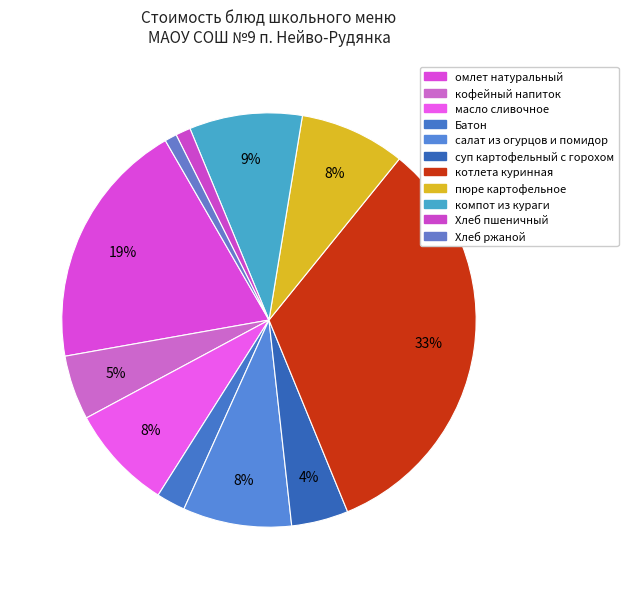

To the nearest percent, what is the difference between the largest and smallest slice percentages?

32%